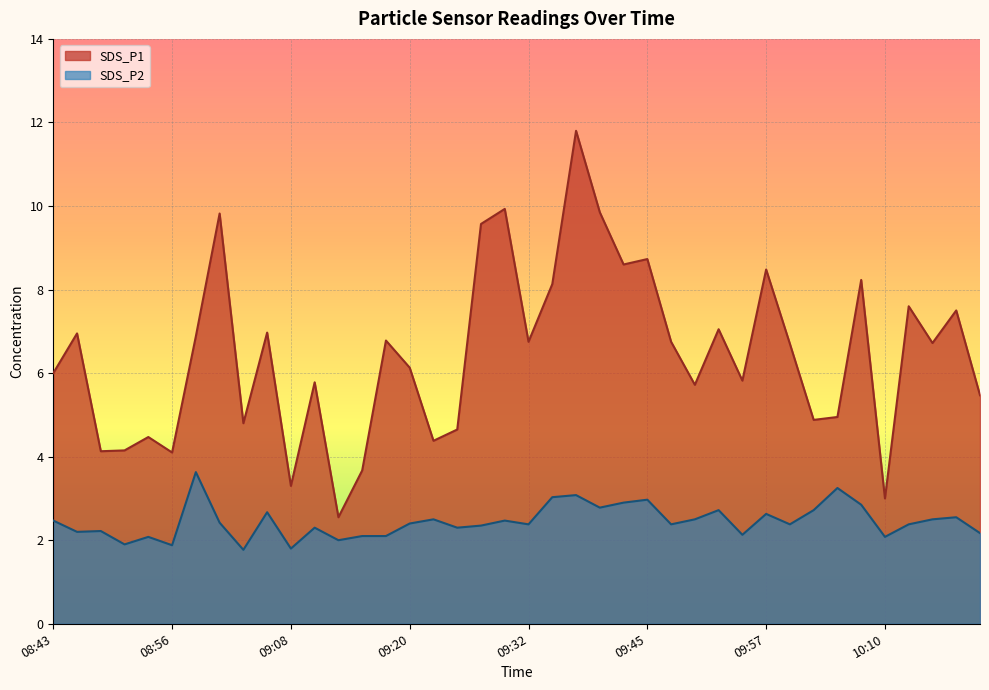

Which series has the widest spread of values?

SDS_P1